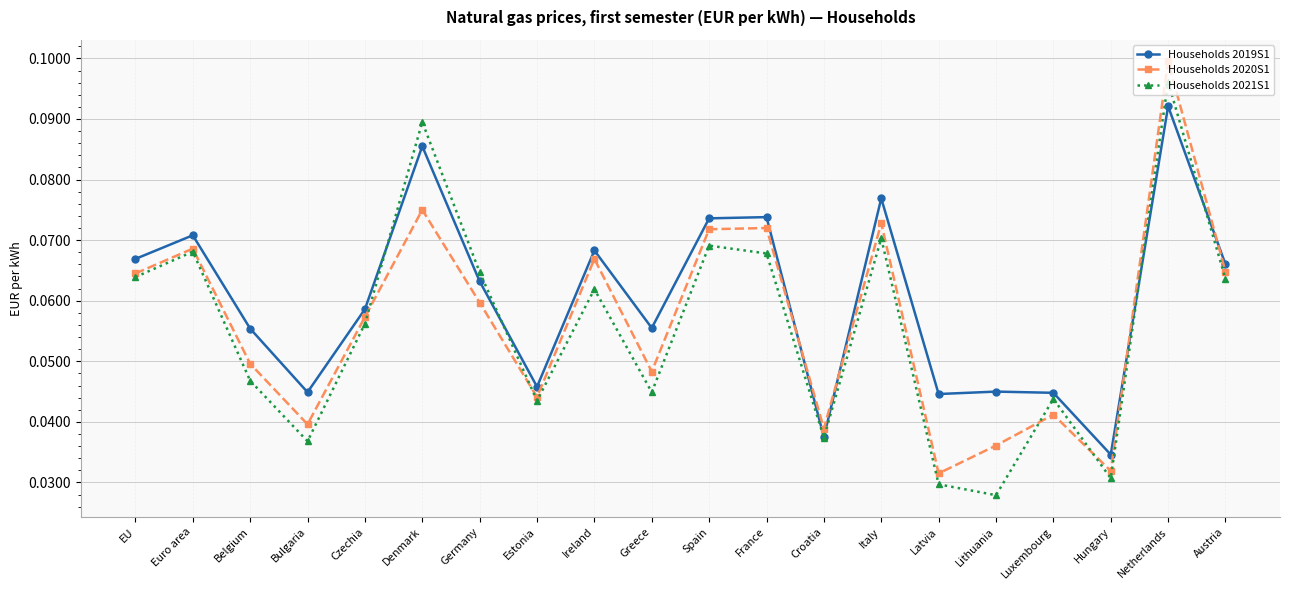

True or false: Households 2020S1 has a value of 0.1 at Netherlands.

True